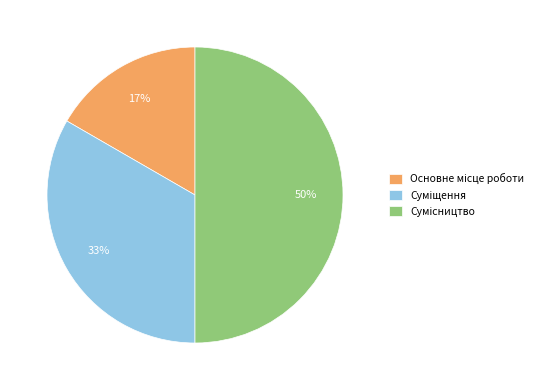

To the nearest percent, what is the difference between the largest and smallest slice percentages?

33%